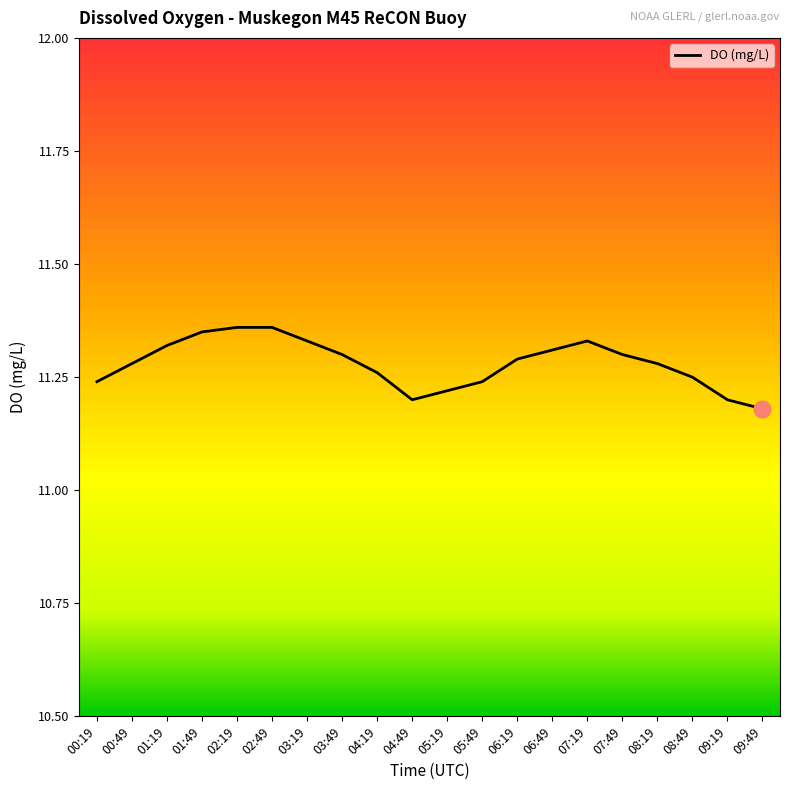

Is it true that the value at 04:49 is 15.4?

False